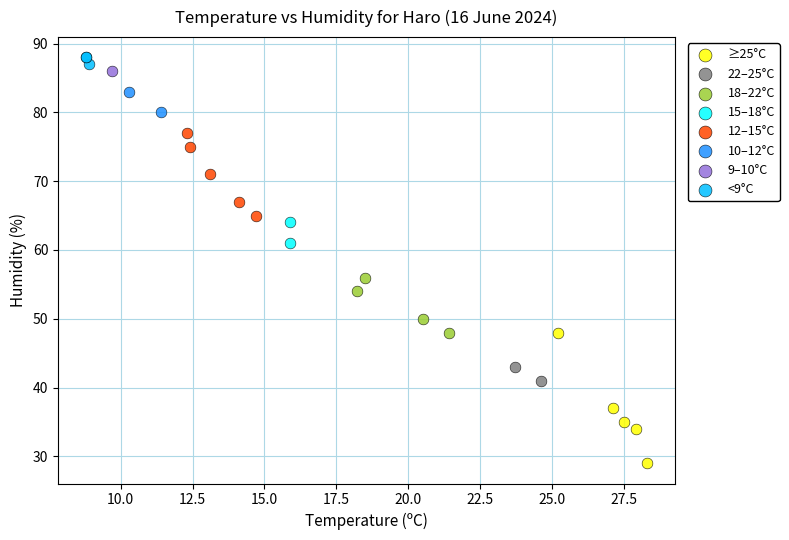

Which series contains the lowest Y value?

≥25°C